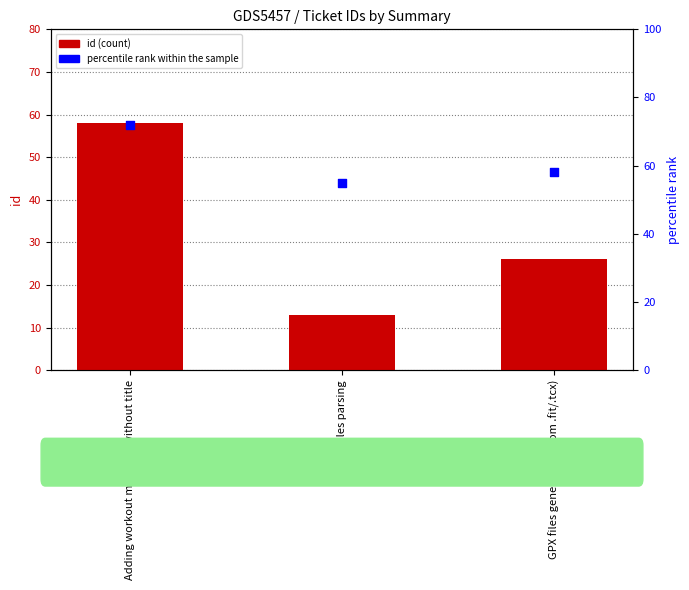

Is the value of percentile rank within the sample at .fit files parsing greater than the value of id at .fit files parsing?

Yes